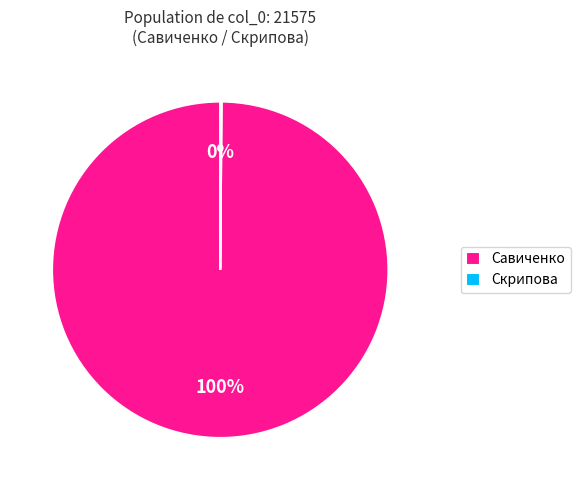

Is there a majority slice in this chart?

Yes